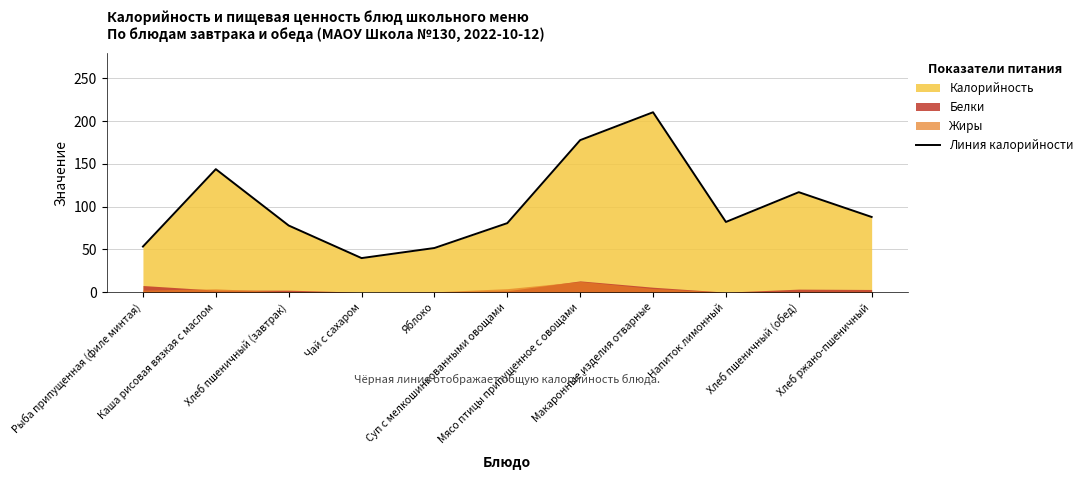

True or false: the data shows 117.0 at Хлеб пшеничный (обед).

True